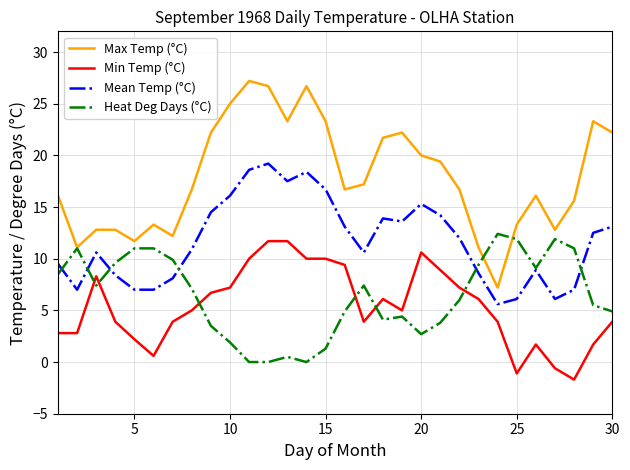

True or false: Mean Temp (°C) and Max Temp (°C) intersect in this chart.

False